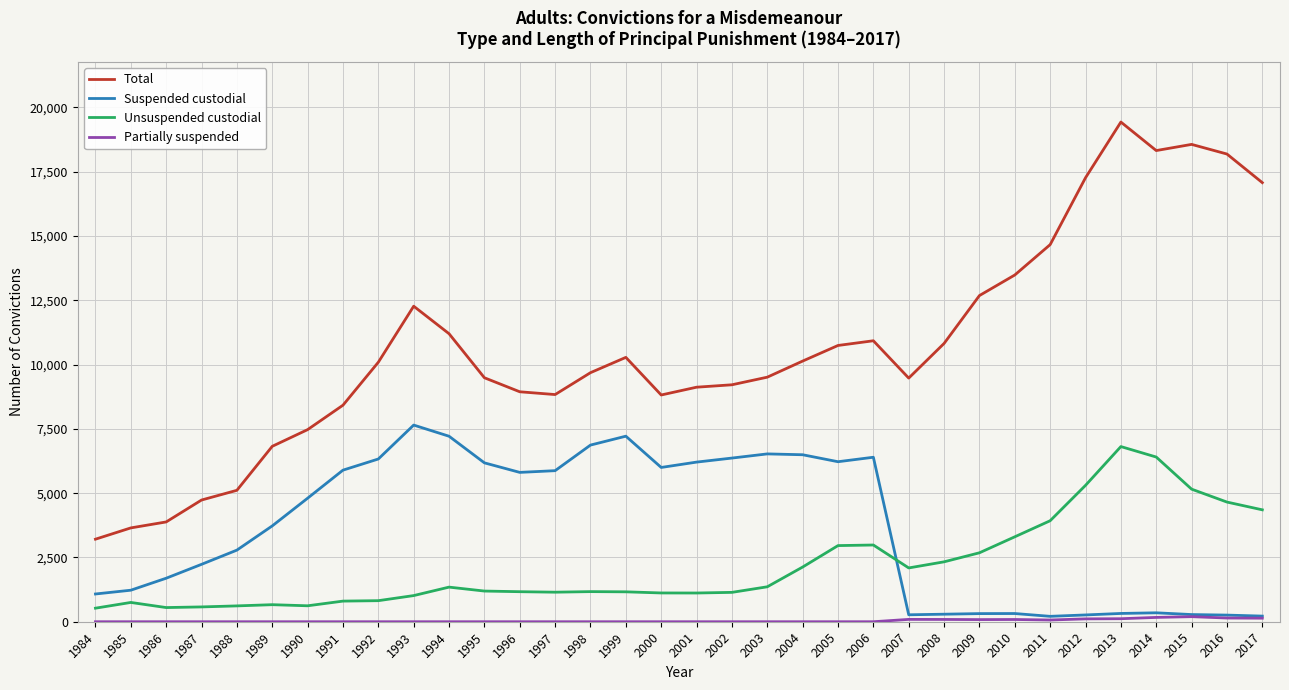

What is the maximum value for Suspended custodial?

7648